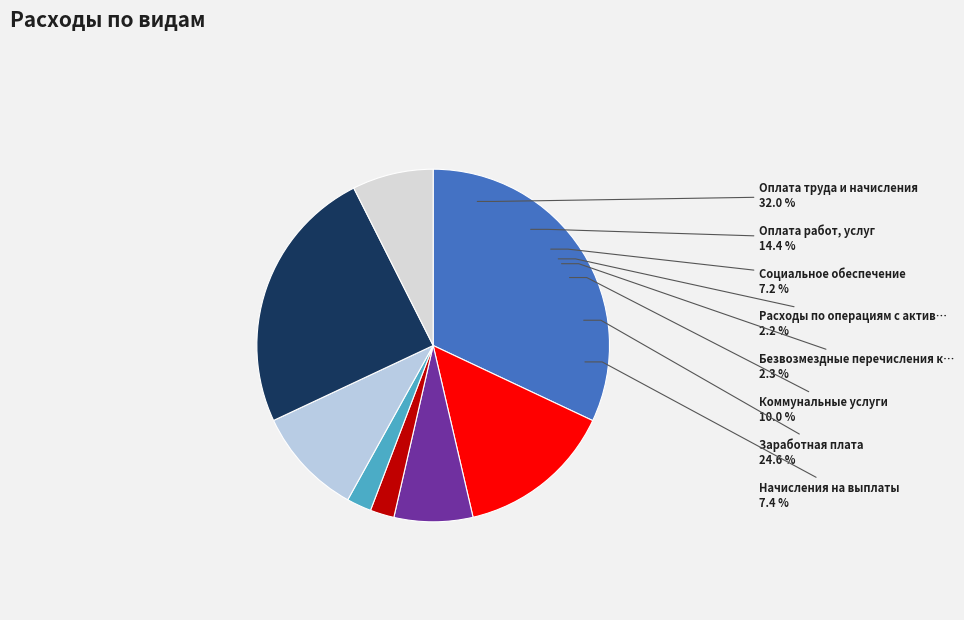

What percentage do Коммунальные услуги and Оплата работ, услуг together represent?

24.3%